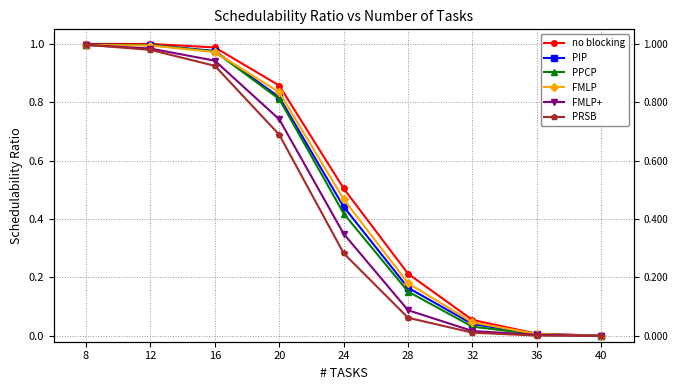

True or false: FMLP+ and no blocking intersect in this chart.

False